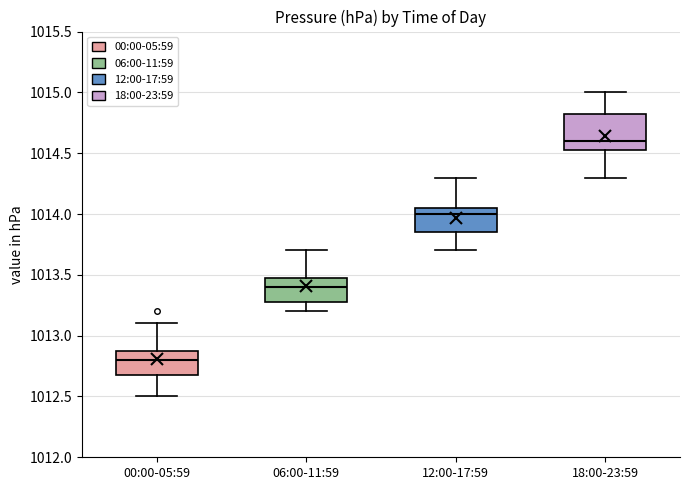

Where does the median line of the box for 00:00-05:59 sit on the y-axis? The values are not printed on the chart, so give them approximately, as read against the axis.

1012.80